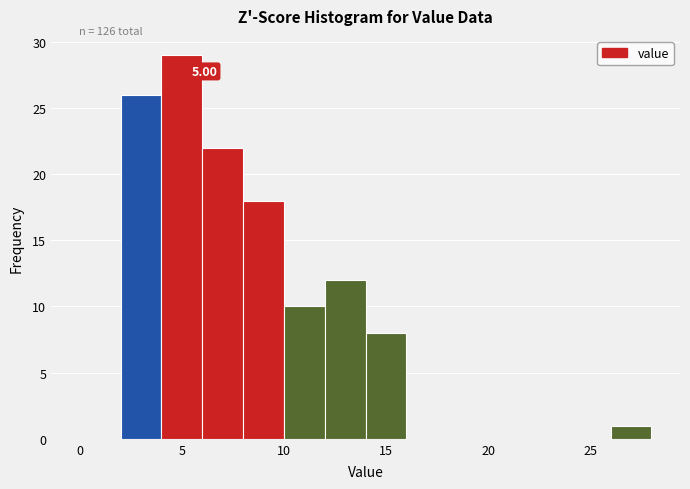

Over which range of the x-axis is the bar tallest?

4 to 6